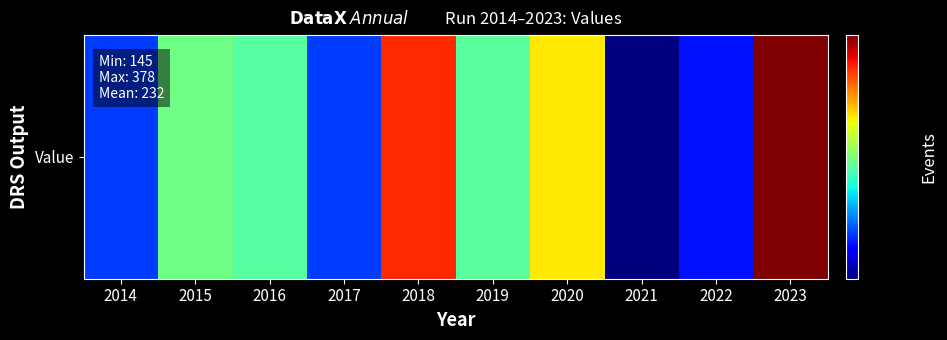

What is the change in value from 2020 to 2022?

-107